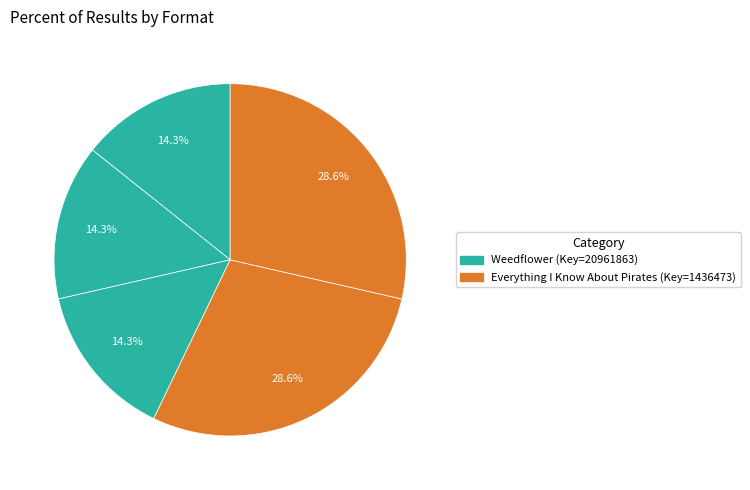

How many segments does this pie chart have?

5